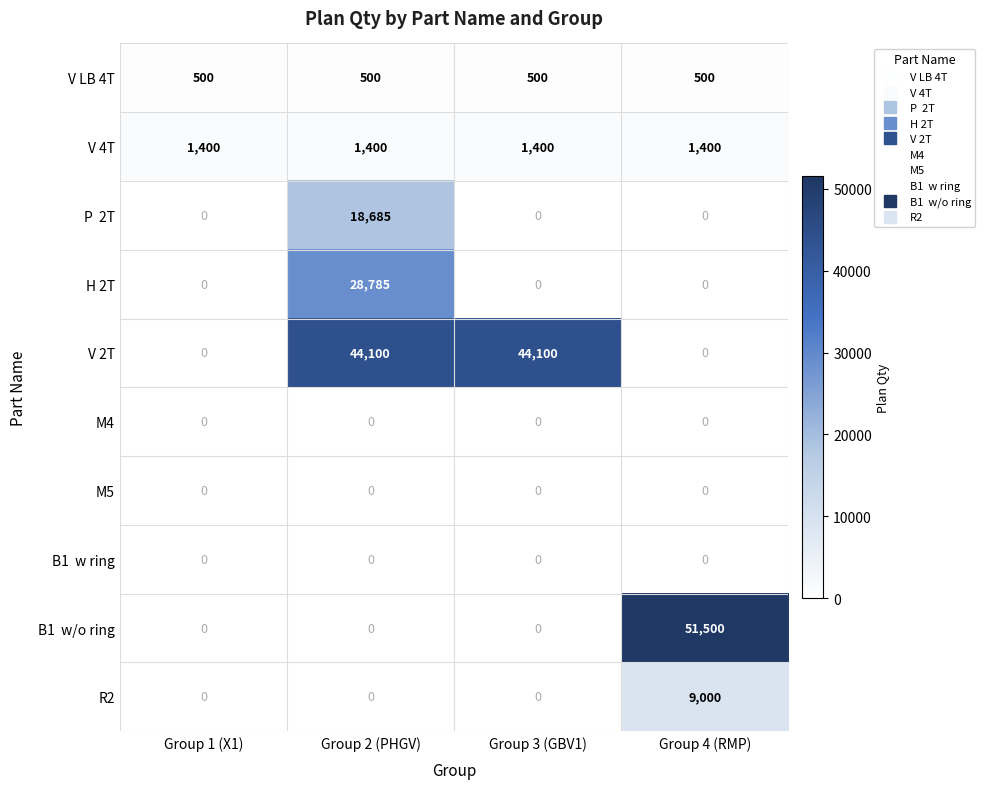

What is the highest value of the V 2T series?

44100